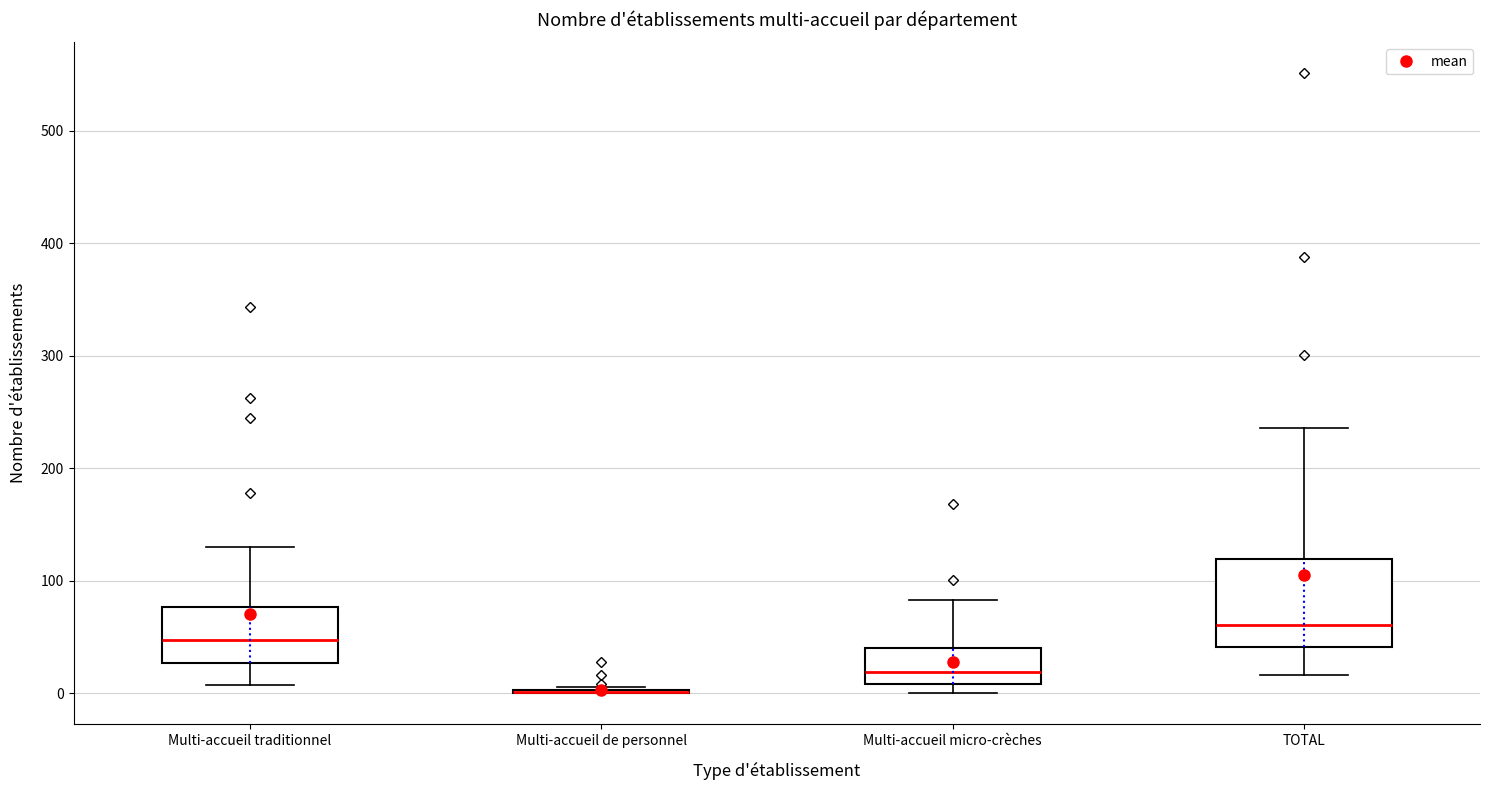

Where does the lower whisker of the box for TOTAL end on the y-axis? The values are not printed on the chart, so give them approximately, as read against the axis.

20